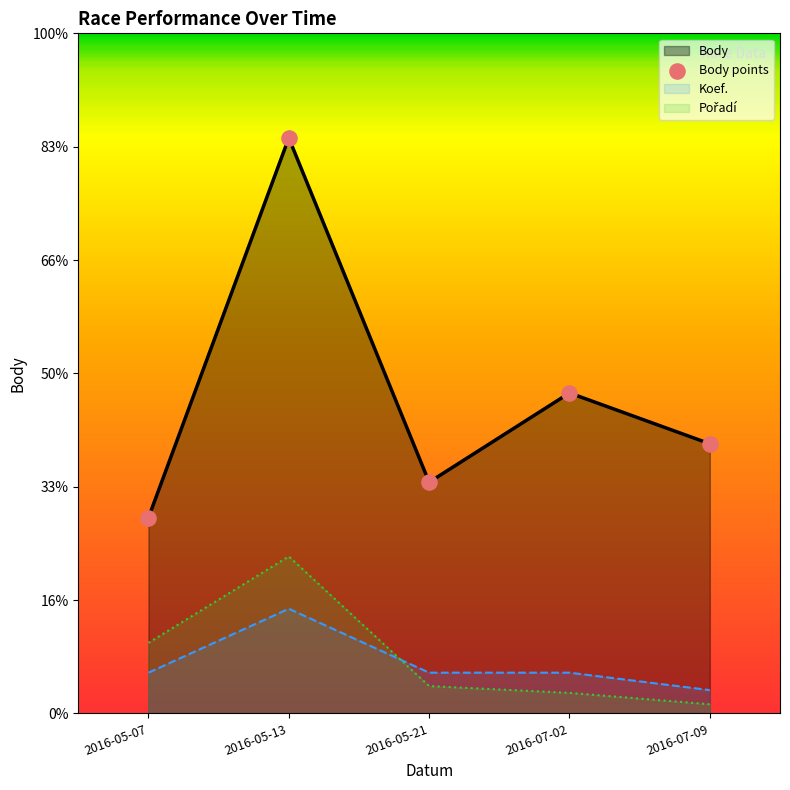

Which series has the largest Y range (max minus min)?

Body